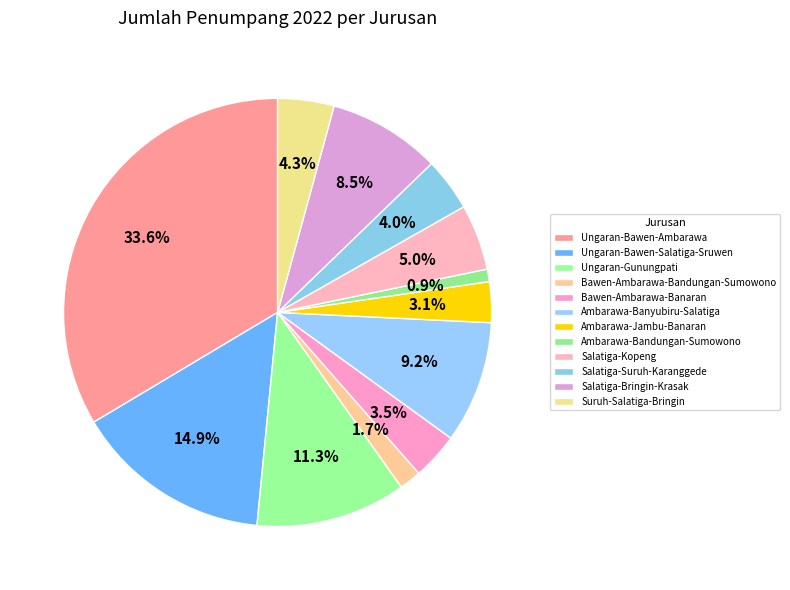

How many segments does this pie chart have?

12